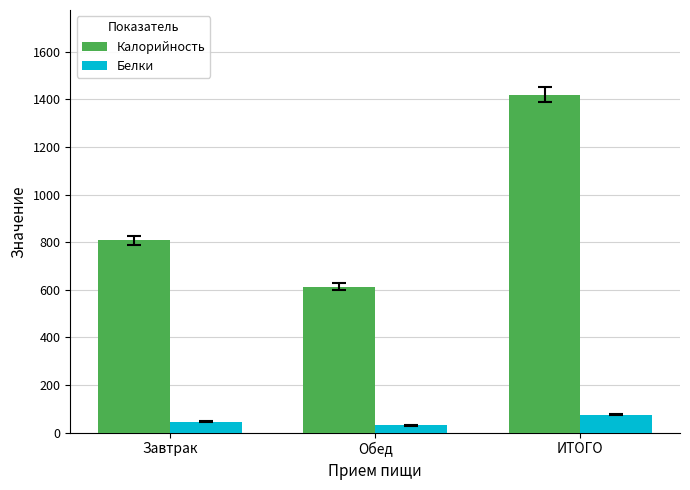

What position from the right is Обед?

2